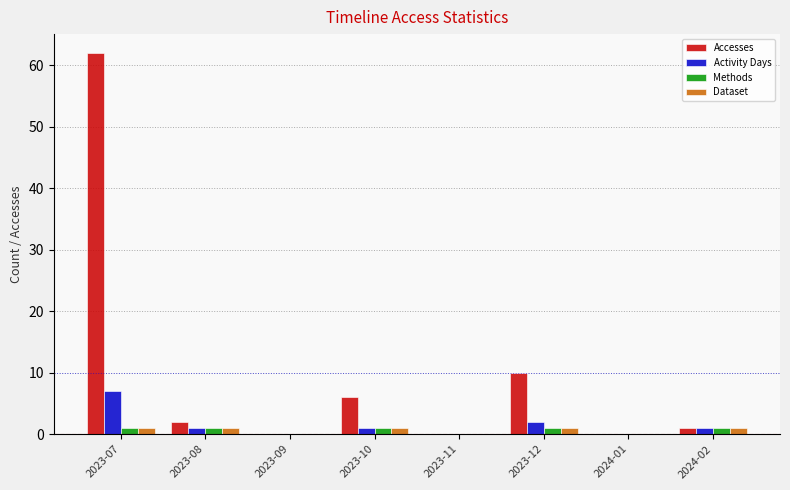

What is the difference between the Accesses values at 2024-02 and 2023-11?

1